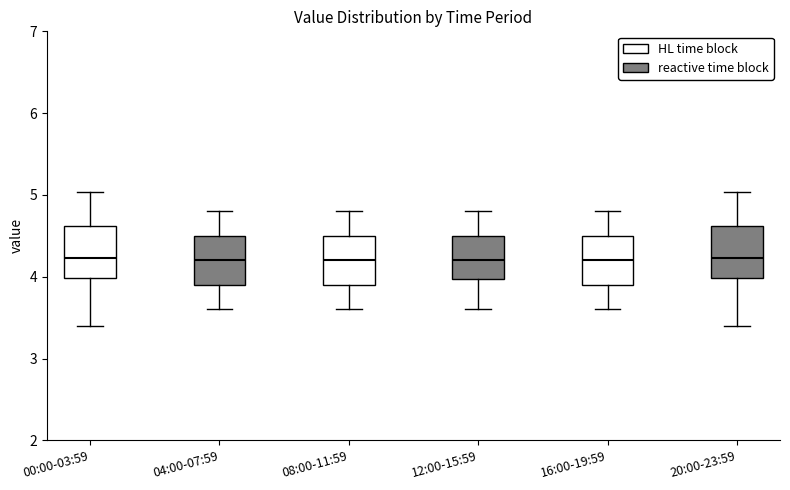

Reading left to right, read every box against the y-axis: the position of its median line, the range the box covers, and the ends of its whiskers. The values are not printed on the chart, so give them approximately, as read against the axis.

00:00-03:59: median 4.2, box 4.0 to 4.6, whiskers 3.4 to 5.0
04:00-07:59: median 4.2, box 3.9 to 4.5, whiskers 3.6 to 4.8
08:00-11:59: median 4.2, box 3.9 to 4.5, whiskers 3.6 to 4.8
12:00-15:59: median 4.2, box 4.0 to 4.5, whiskers 3.6 to 4.8
16:00-19:59: median 4.2, box 3.9 to 4.5, whiskers 3.6 to 4.8
20:00-23:59: median 4.2, box 4.0 to 4.6, whiskers 3.4 to 5.0